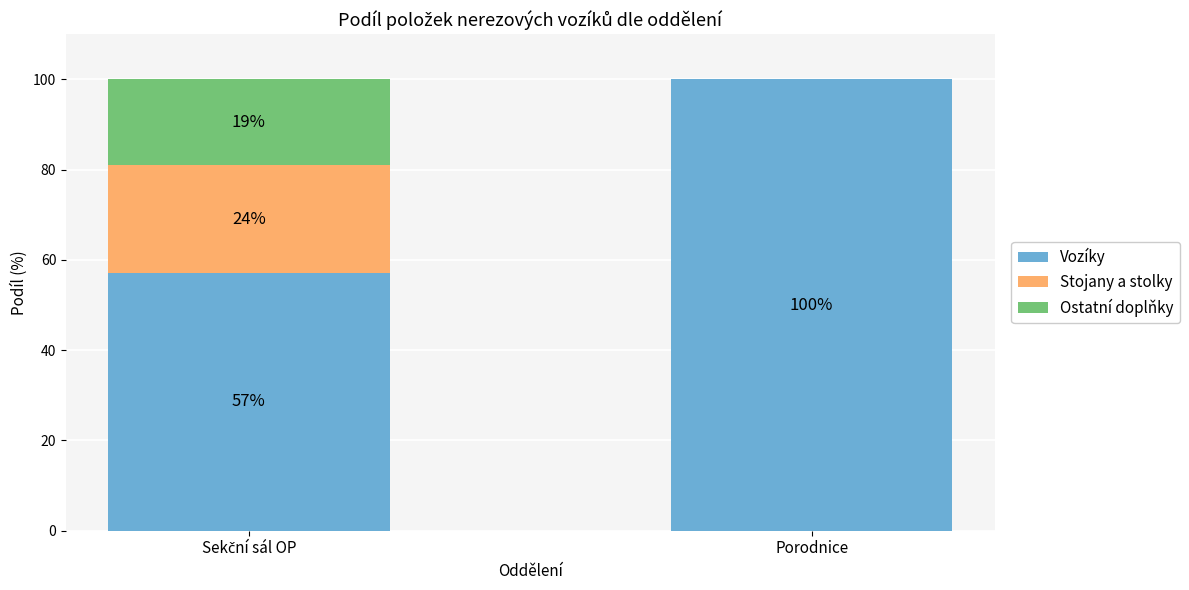

The value of Vozíky at Porodnice is 100.0. True or false?

True